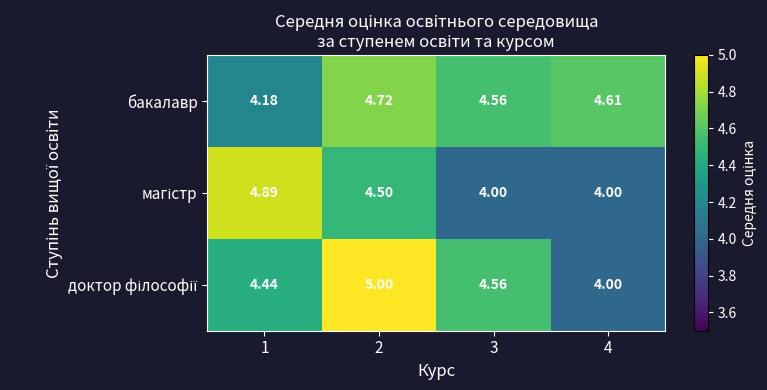

Which series has the largest total across all categories?

бакалавр